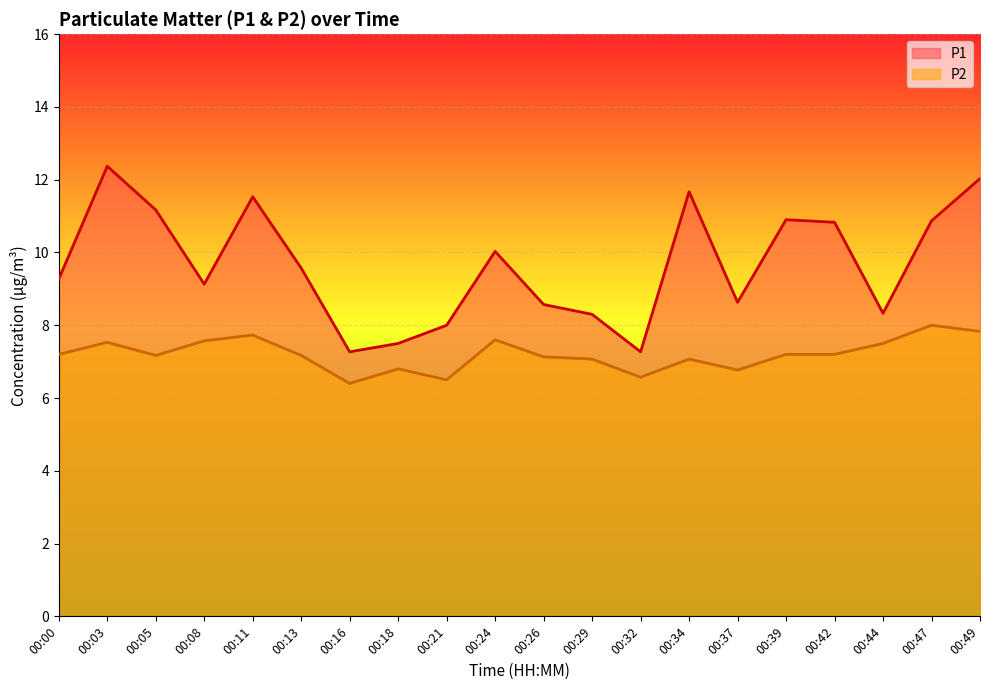

True or false: P1 and P2 cross at least once.

False